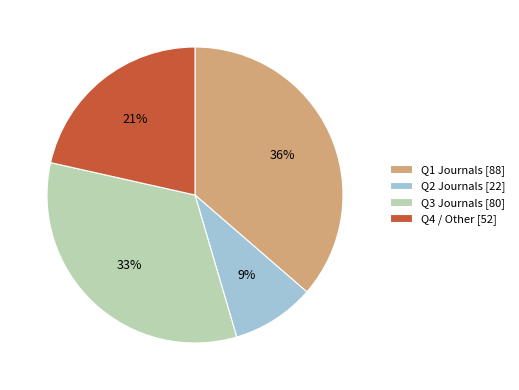

Combined, do Q4 / Other [52] and Q1 Journals [88] account for over 50%?

Yes